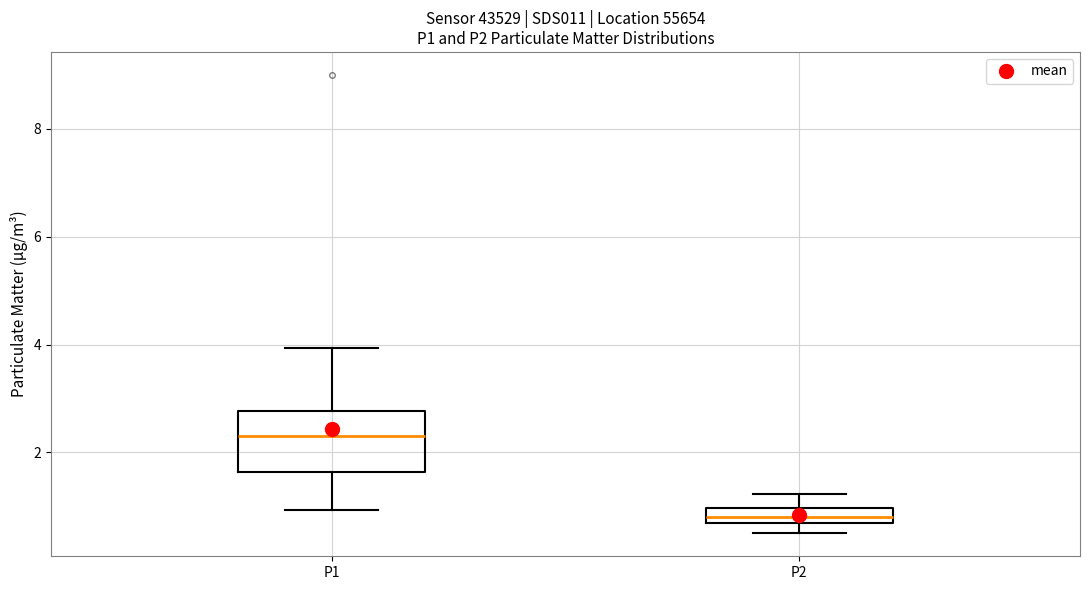

Where is the upper edge of the box for P2 on the y-axis? The values are not printed on the chart, so give them approximately, as read against the axis.

1.0